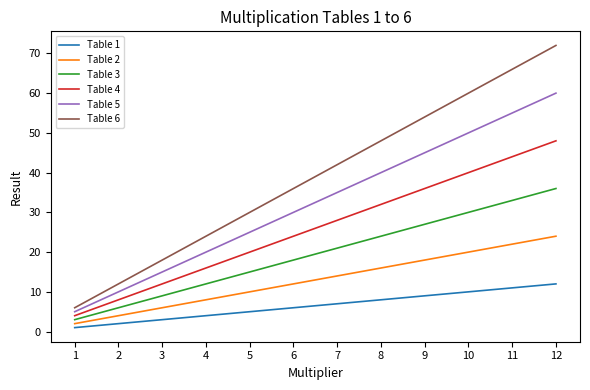

True or false: Table 1 has a value of 2 at 7.

False